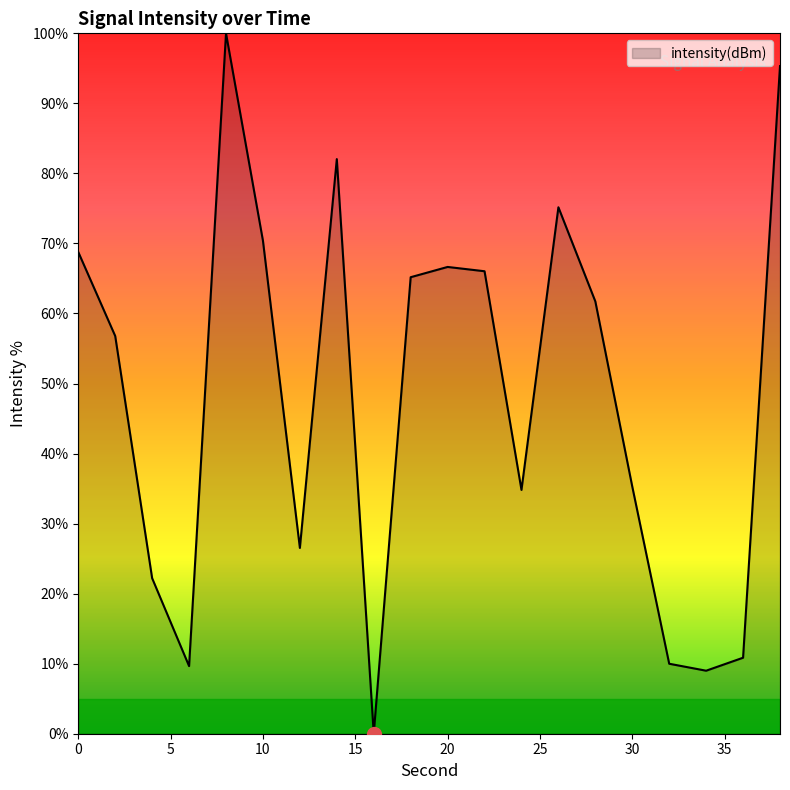

What is the maximum value shown in the chart?

100.0